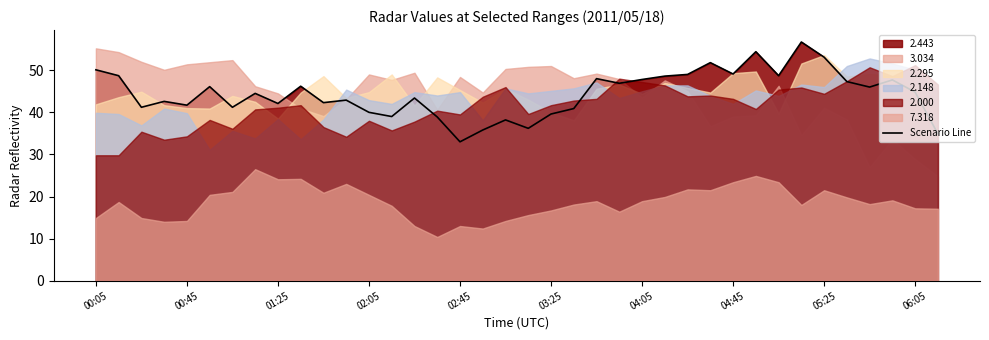

Read the value at 18.

38.2